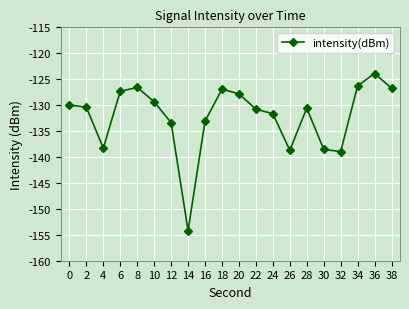

What is the value of the 10th point from the left?

-126.9